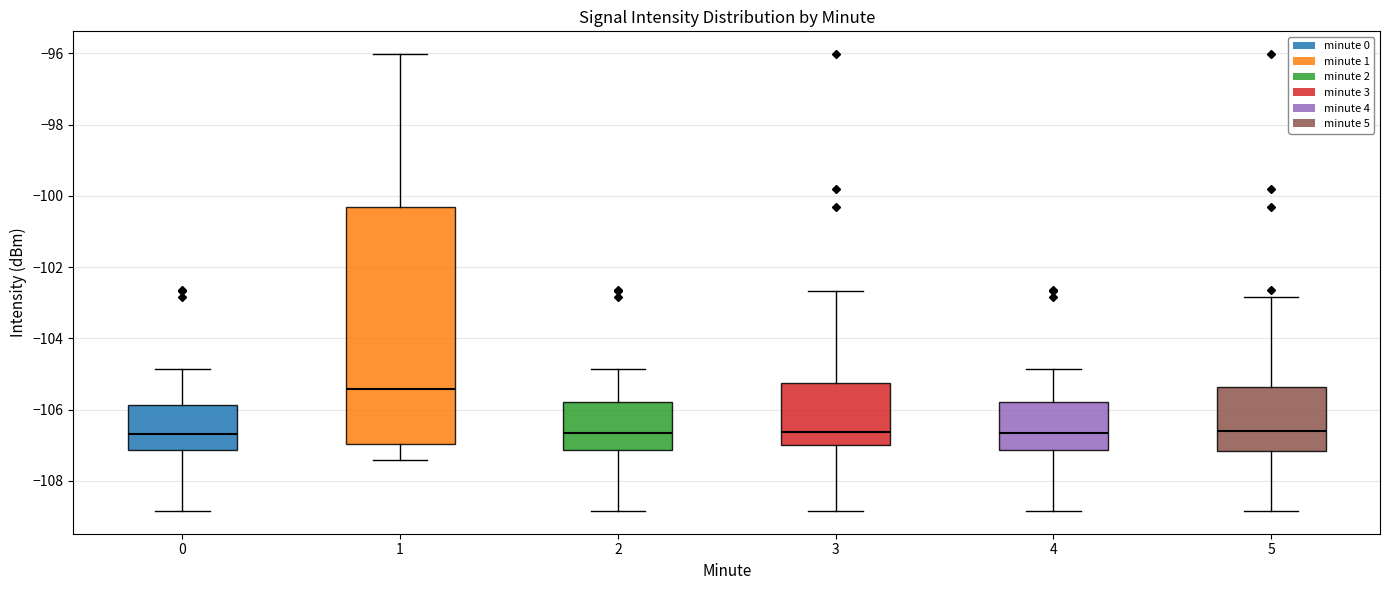

Comparing the boxes themselves (not the whiskers), which one is the tallest?

1